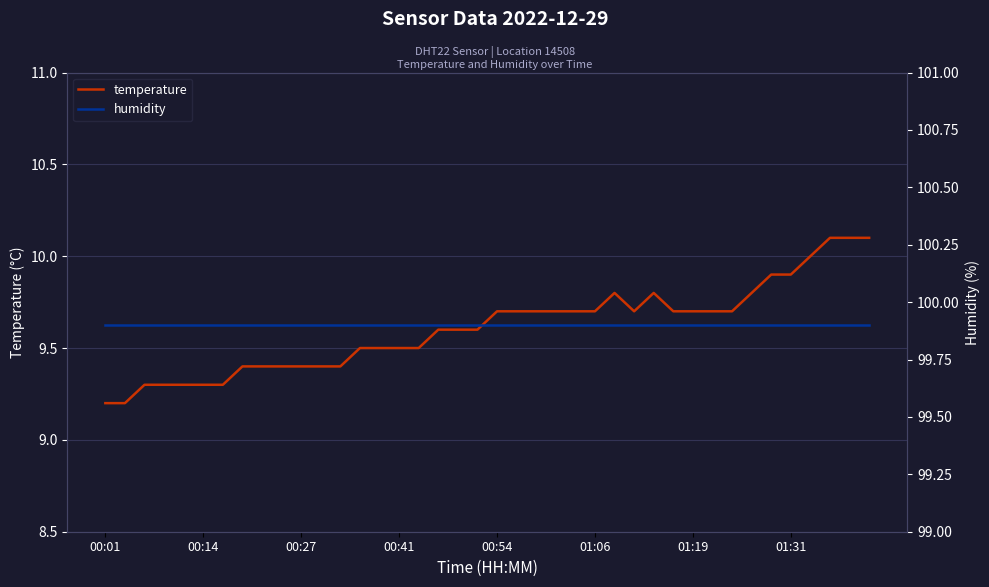

What is the minimum value for temperature?

9.2